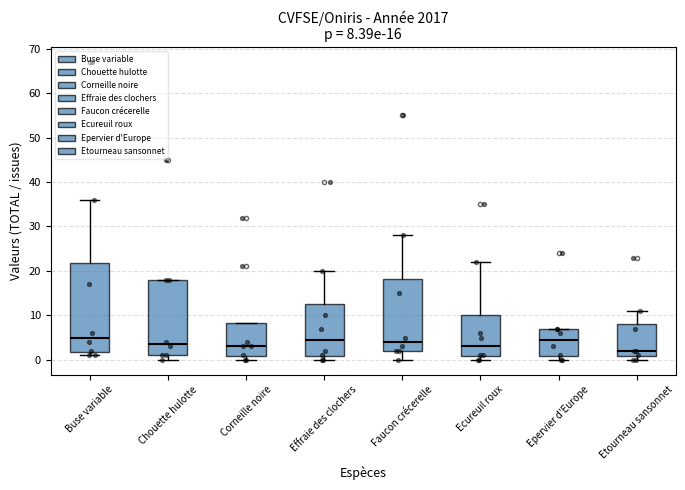

Which box is the tallest, from its lower edge to its upper edge?

Buse variable